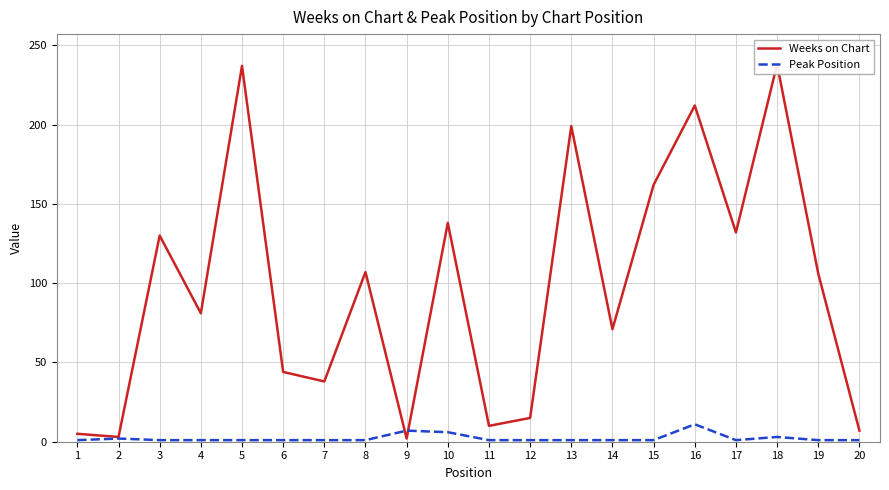

Rank the series by their average value, from lowest to highest.

Peak Position, Weeks on Chart